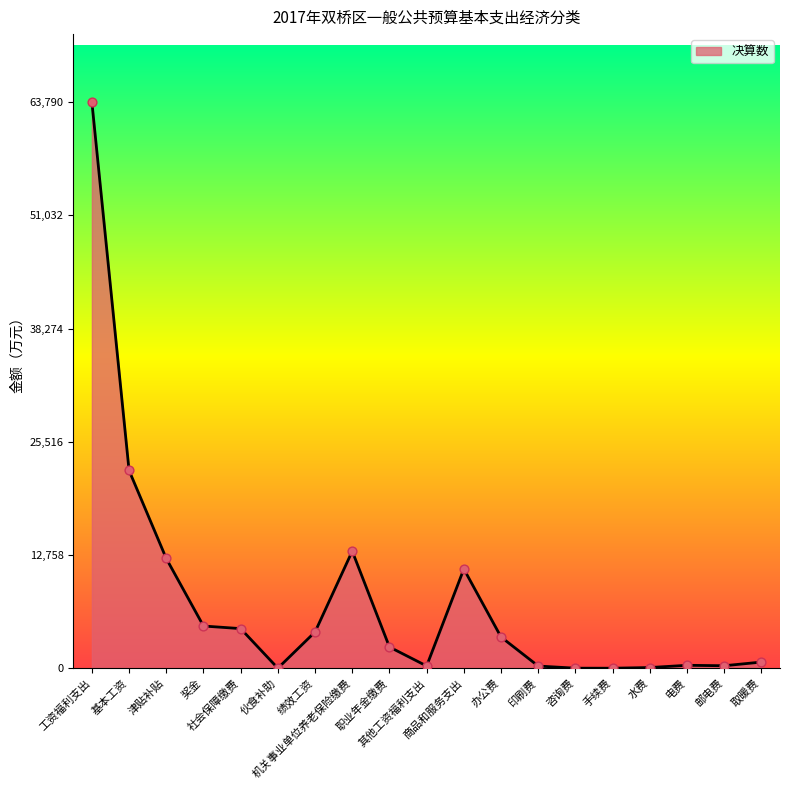

Between 社会保障缴费 and 伙食补助, which is larger?

社会保障缴费